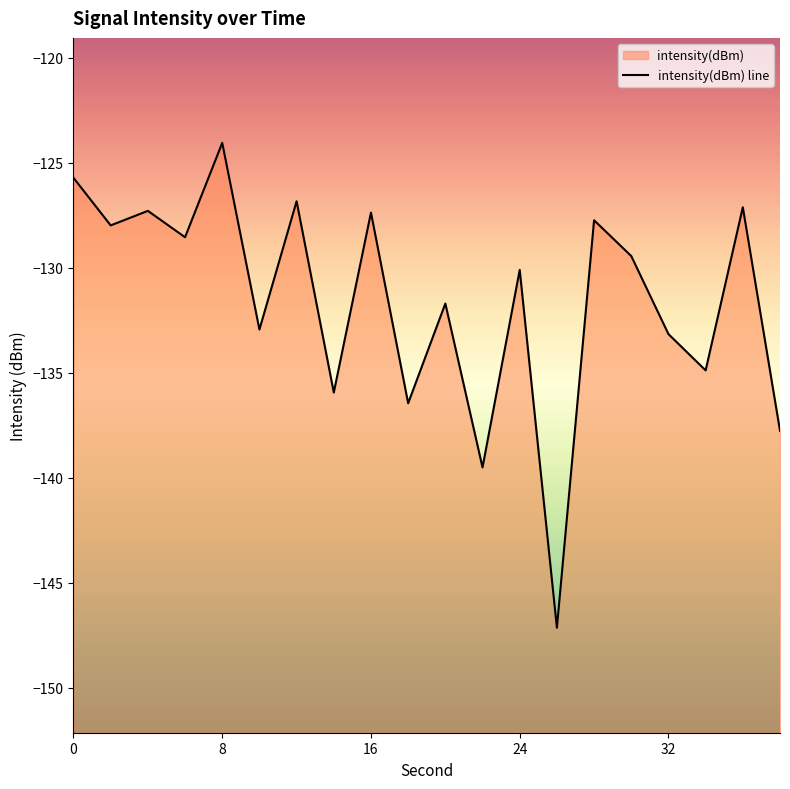

What is the minimum value shown in the chart?

-147.1